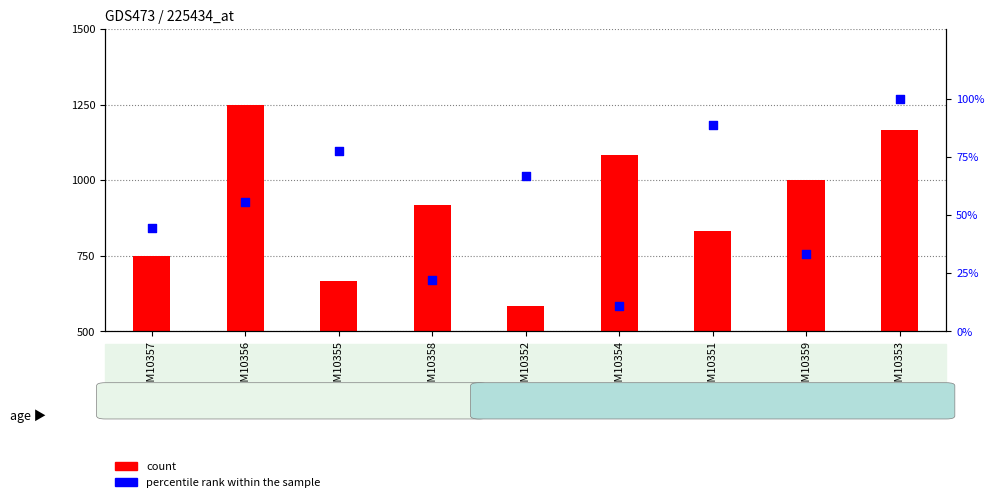

Which series reaches the minimum Y coordinate?

count